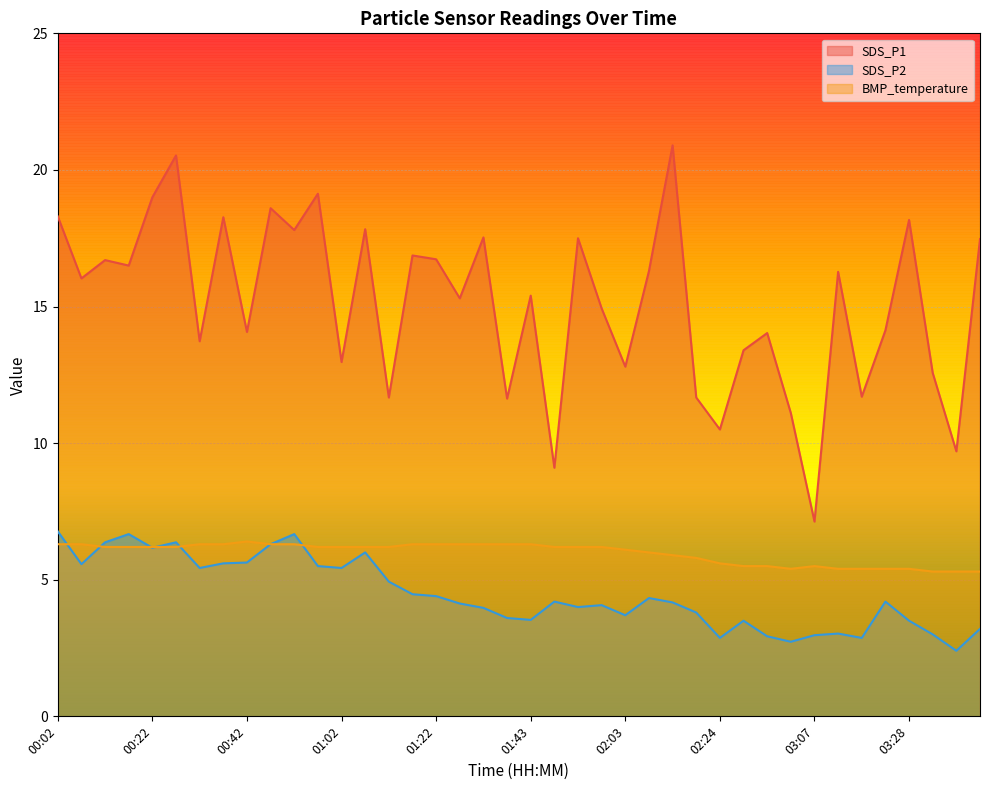

What is the greatest value displayed?

20.9